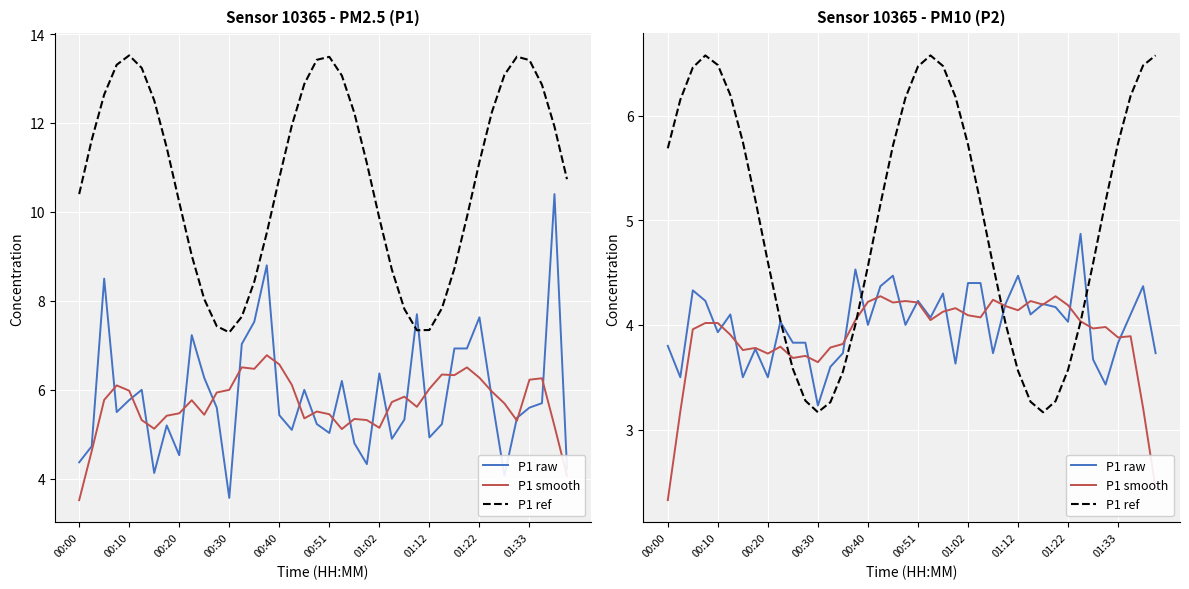

The P1 smooth series shows 1.1 at 25. True or false?

False